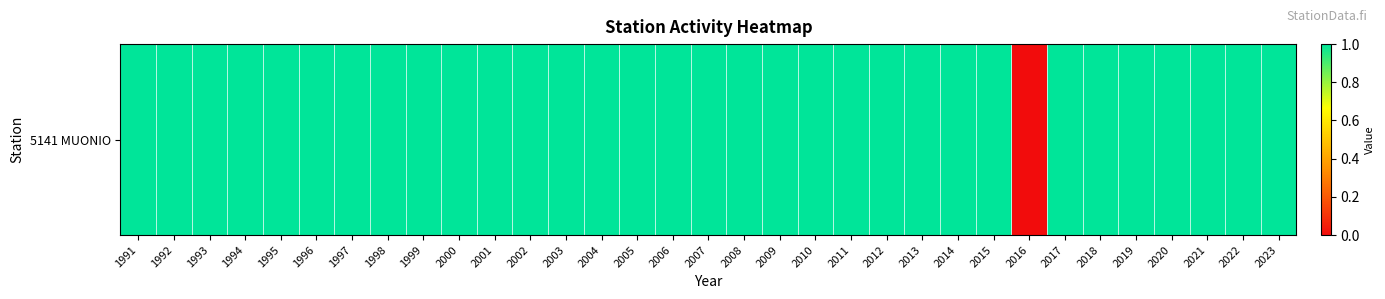

At which category does the chart reach its peak across all series?

1991